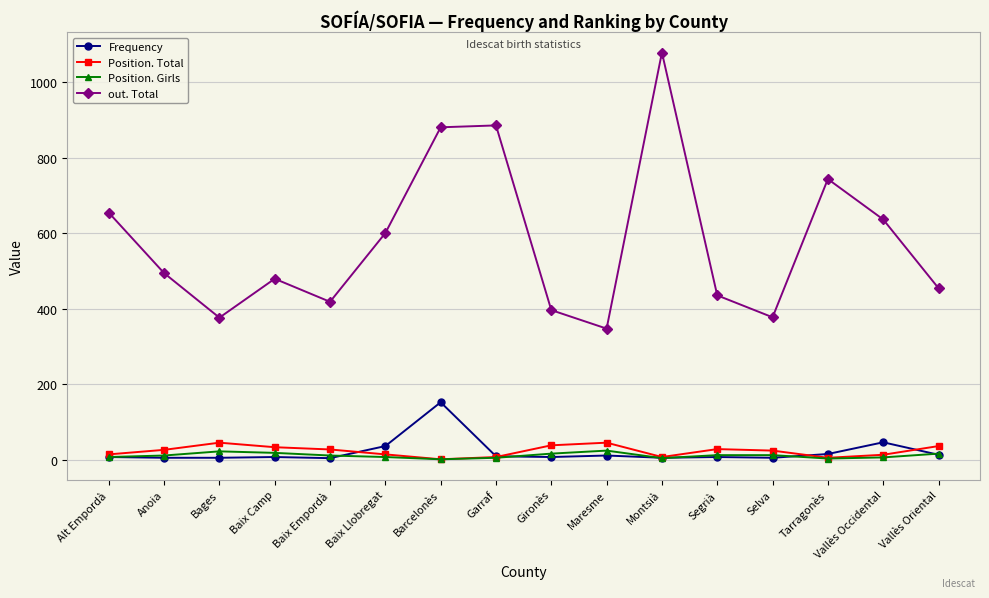

True or false: Position. Total and out. Total cross at least once.

False